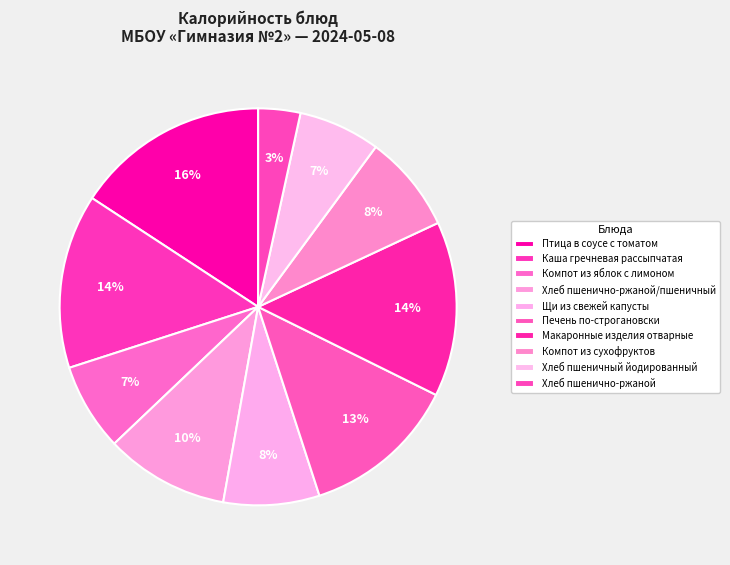

Which category has the smallest portion of the pie?

Хлеб пшенично-ржаной